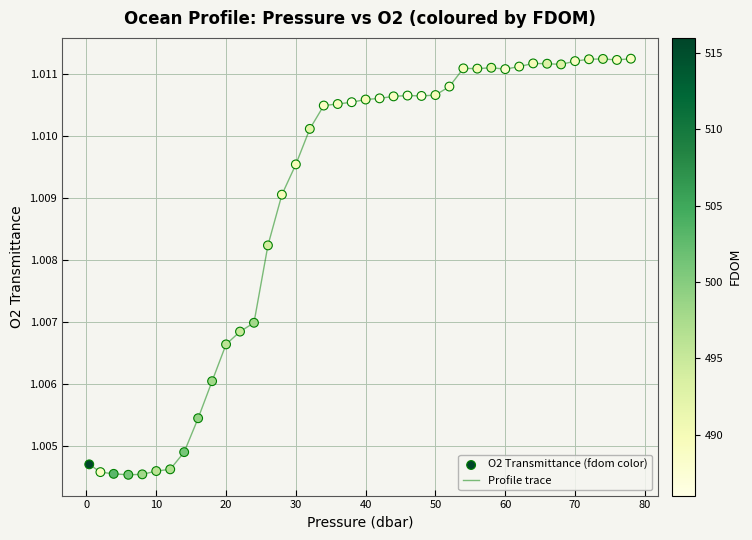

How many lines are shown in the chart?

1